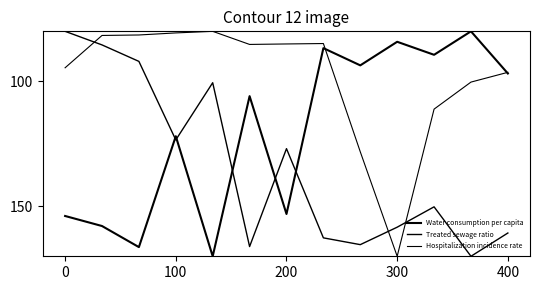

What is the highest value of the Hospitalization incidence rate series?

170.0